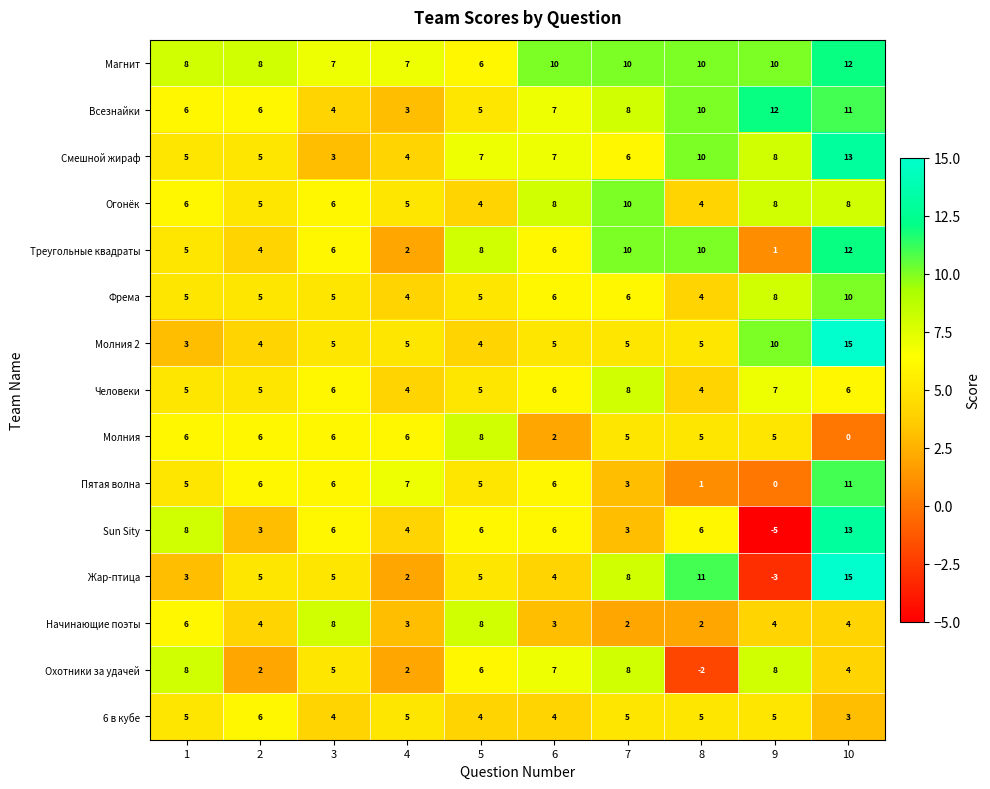

What is the average value of the 6 в кубе series?

5